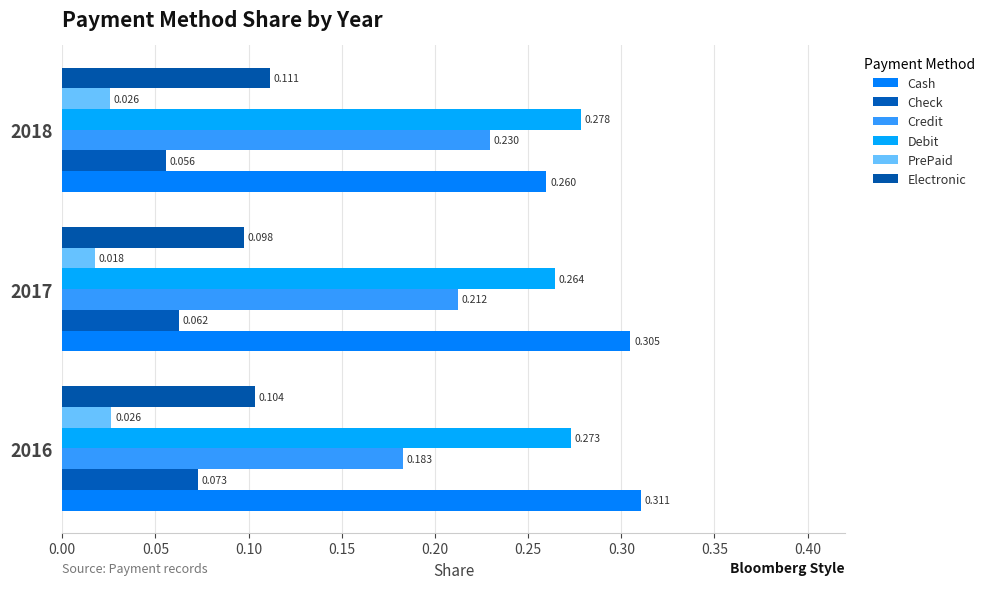

Reading right to left, what are all the values shown in this chart?

Cash: 0.3	0.3	0.3
Check: 0.1	0.1	0.1
Credit: 0.2	0.2	0.2
Debit: 0.3	0.3	0.3
PrePaid: 0.0	0.0	0.0
Electronic: 0.1	0.1	0.1